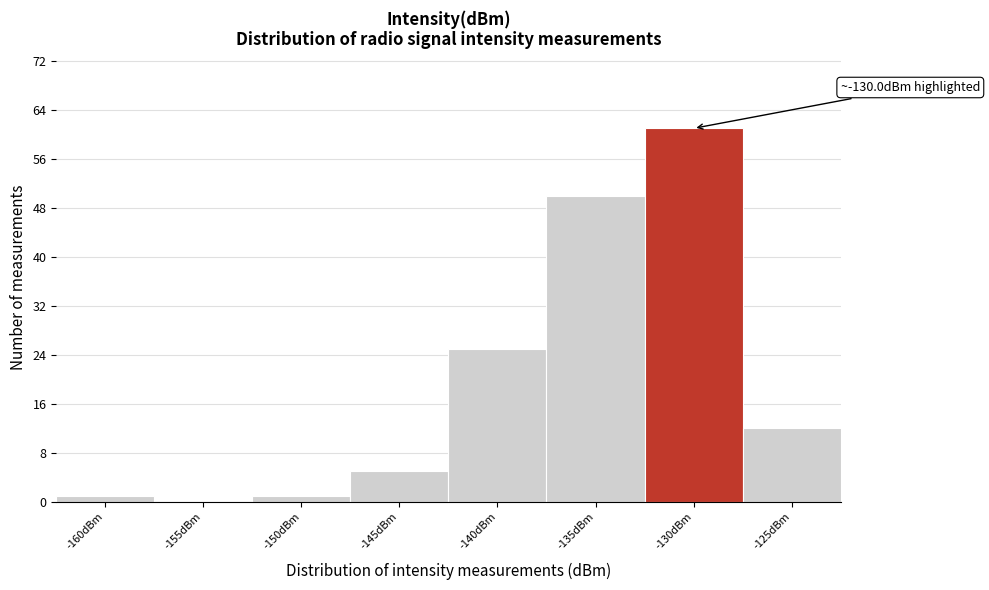

Reading left to right, transcribe all the data shown in this chart.

-160dBm=1	-155dBm=0	-150dBm=1	-145dBm=5	-140dBm=25	-135dBm=50	-130dBm=61	-125dBm=12